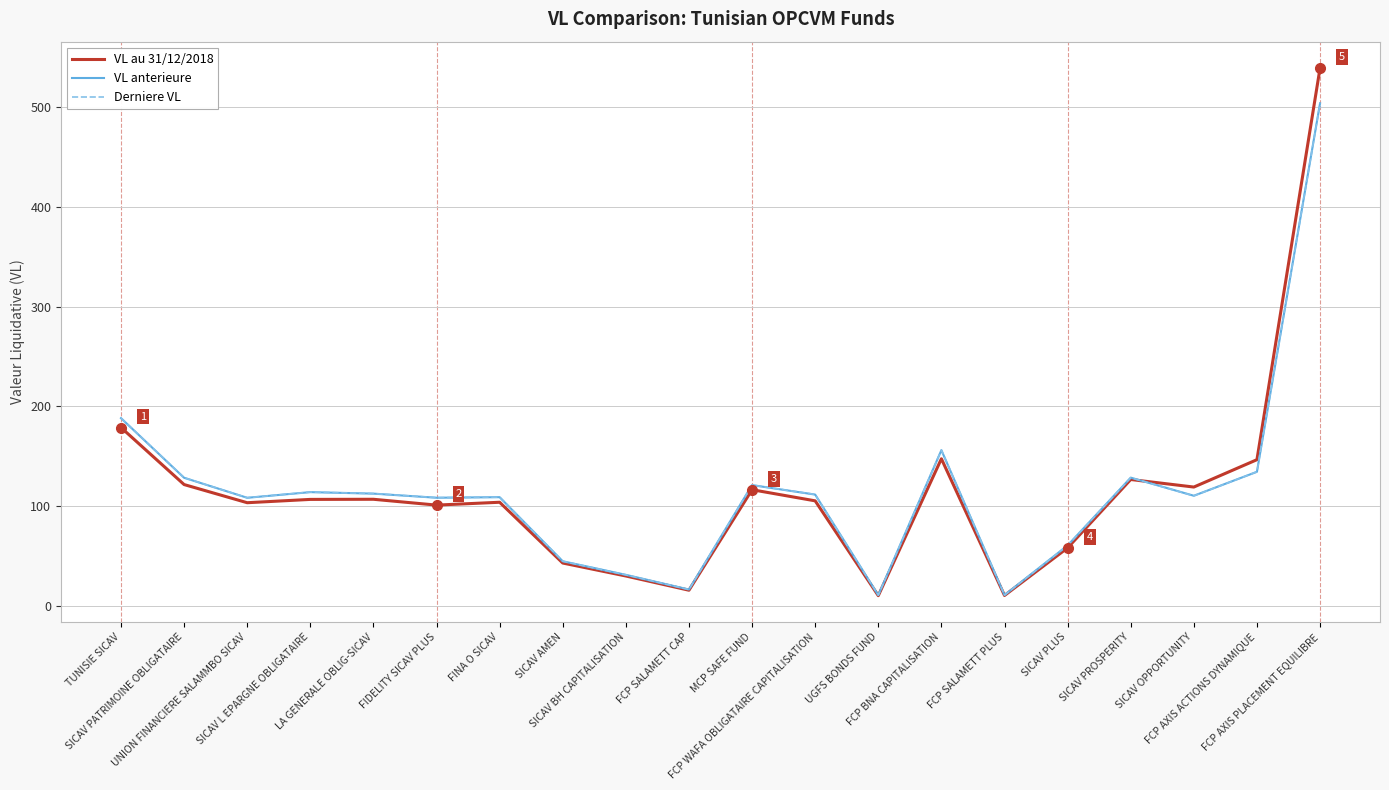

Where is the first local minimum for Derniere VL?

UNION FINANCIERE SALAMMBO SICAV